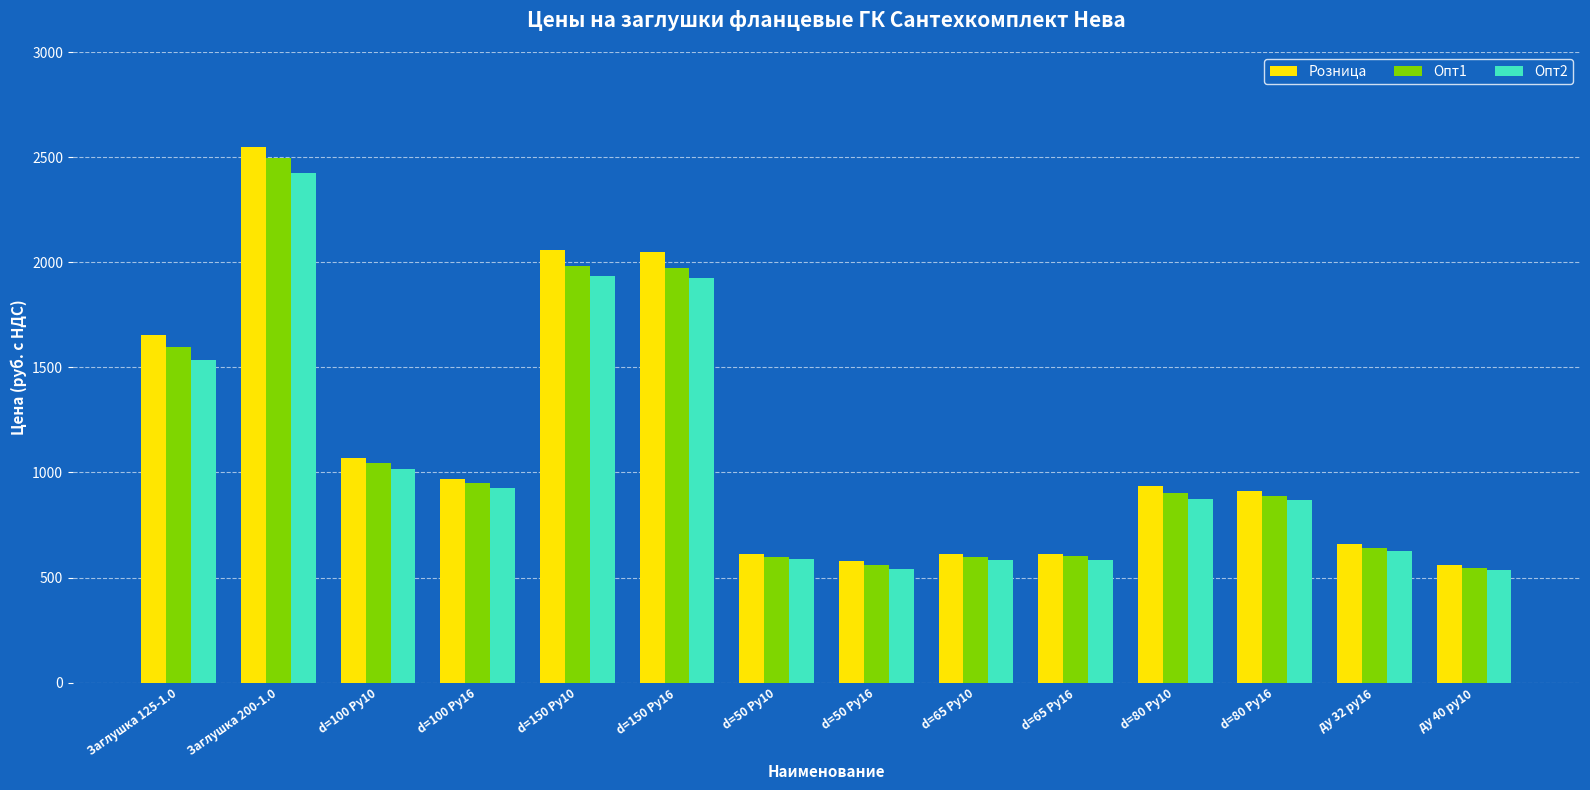

Which series changed the most between d=100 Ру16 and d=50 Ру16?

Розница